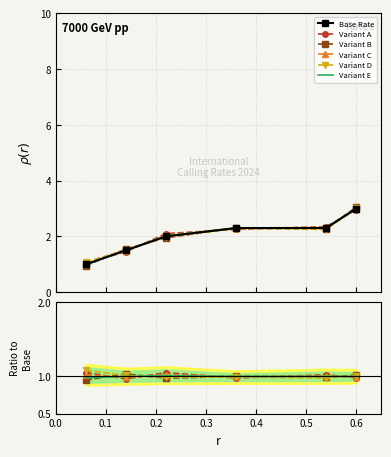

What are all the series names shown in the legend?

Base Rate, Variant A, Variant B, Variant C, Variant D, Variant E